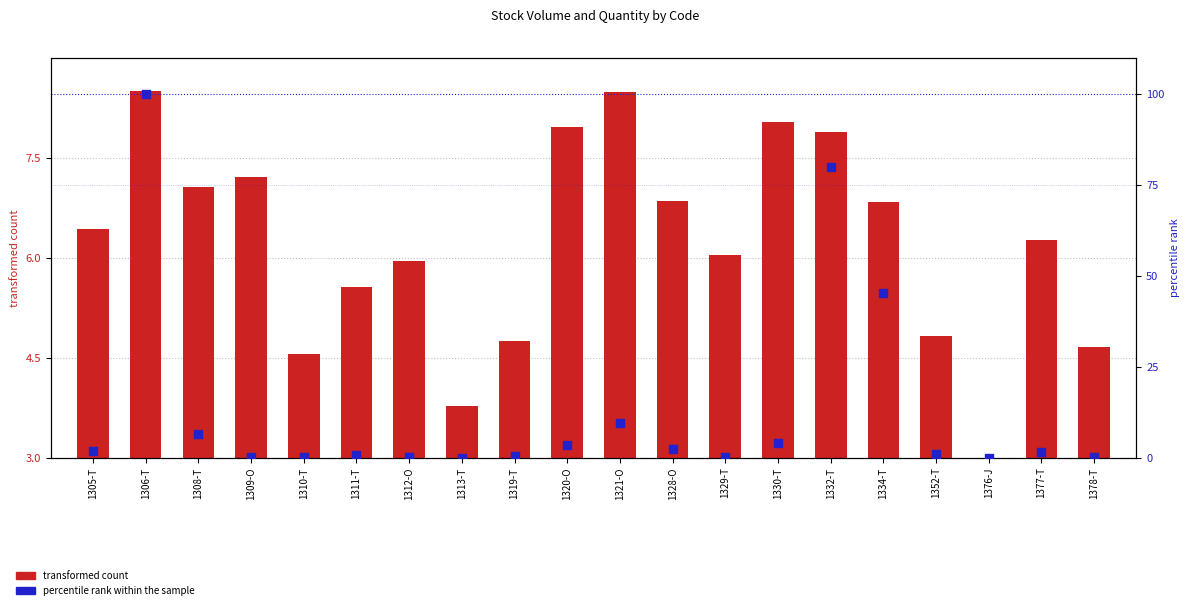

Which series reaches the minimum Y coordinate?

percentile rank within the sample